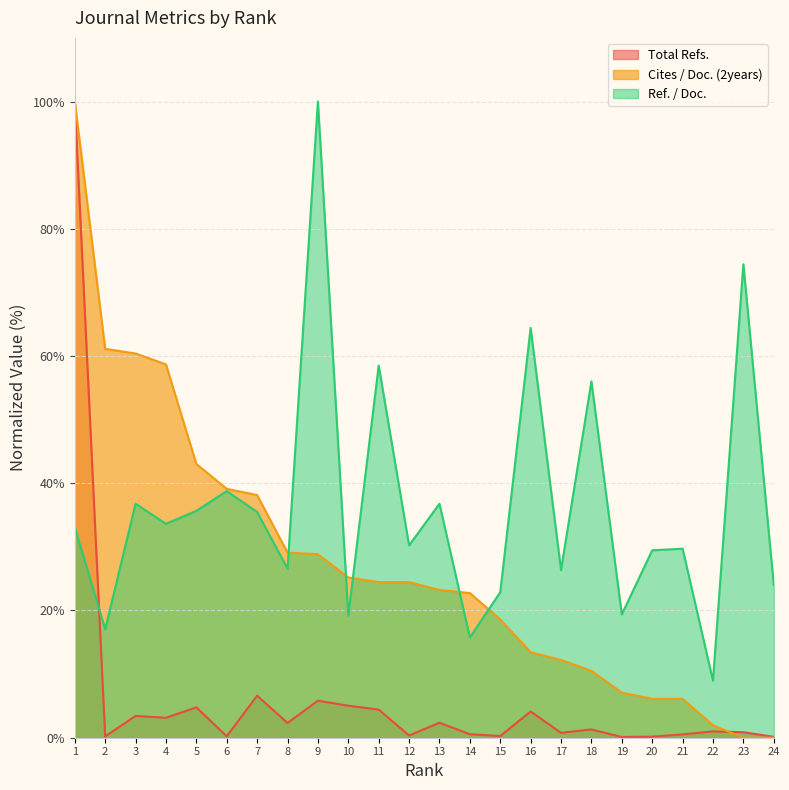

True or false: Cites / Doc. (2years) and Total Refs. intersect in this chart.

True